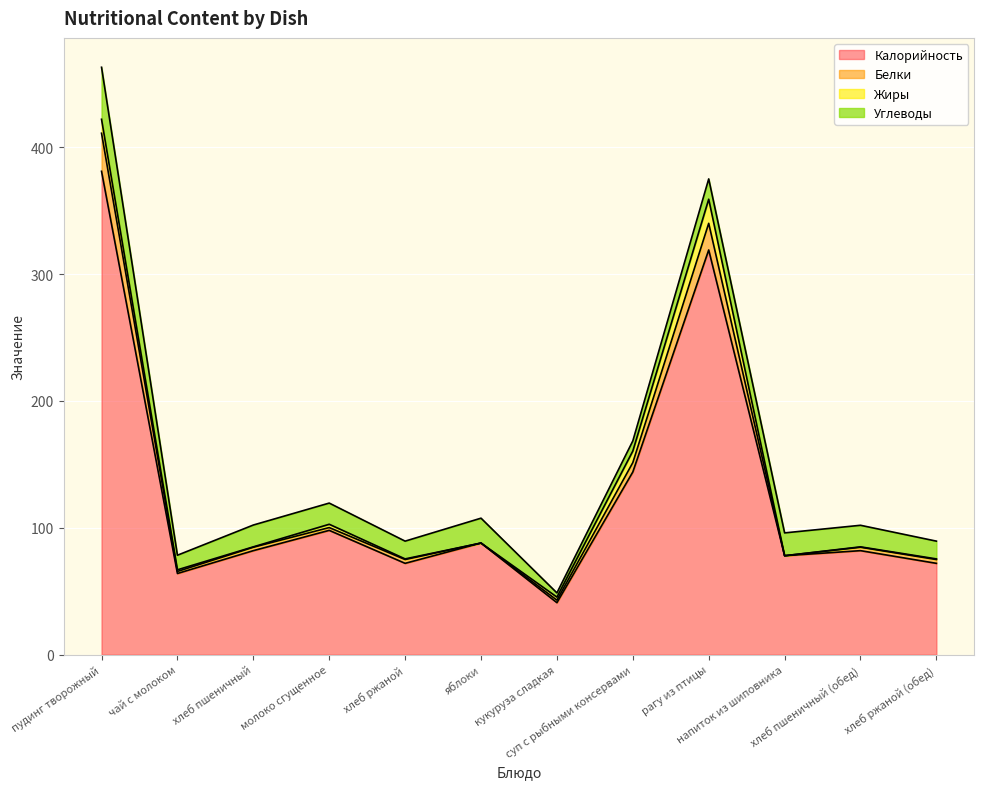

At which category is the sum across all series the highest?

пудинг творожный